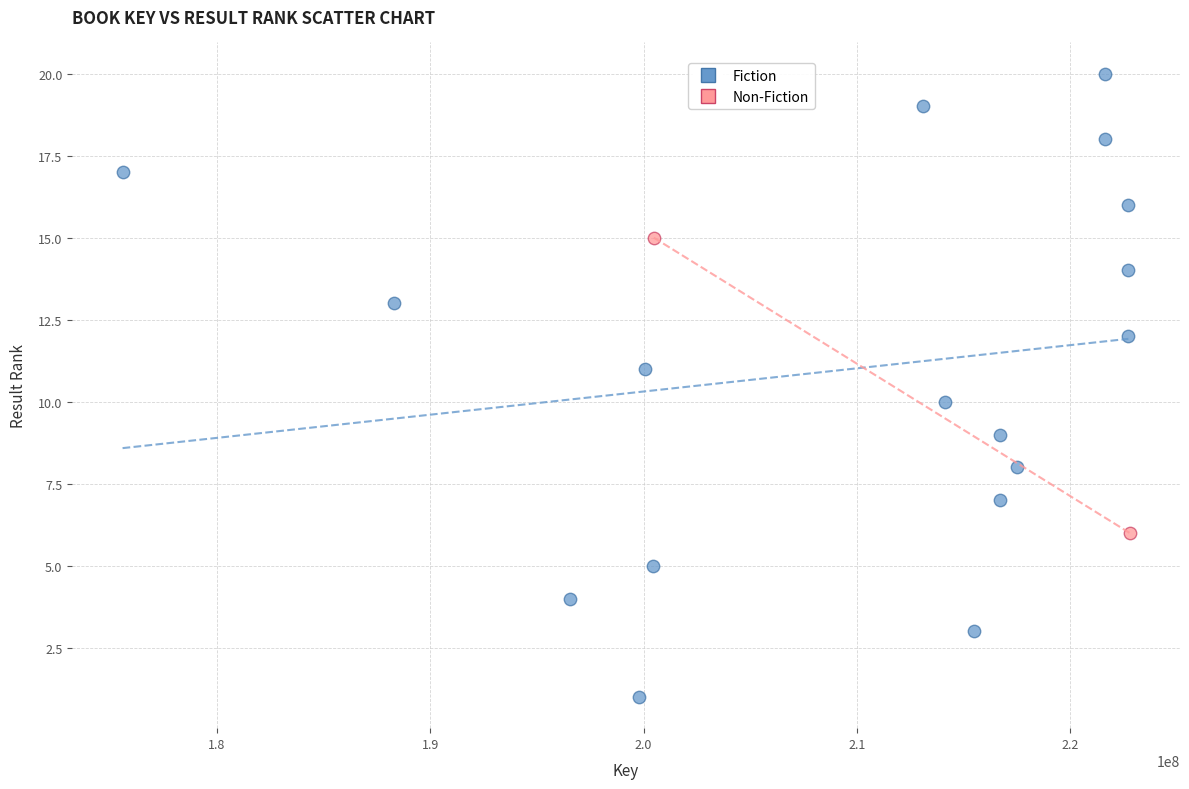

What are all the series names shown in the legend?

Fiction, Non-Fiction